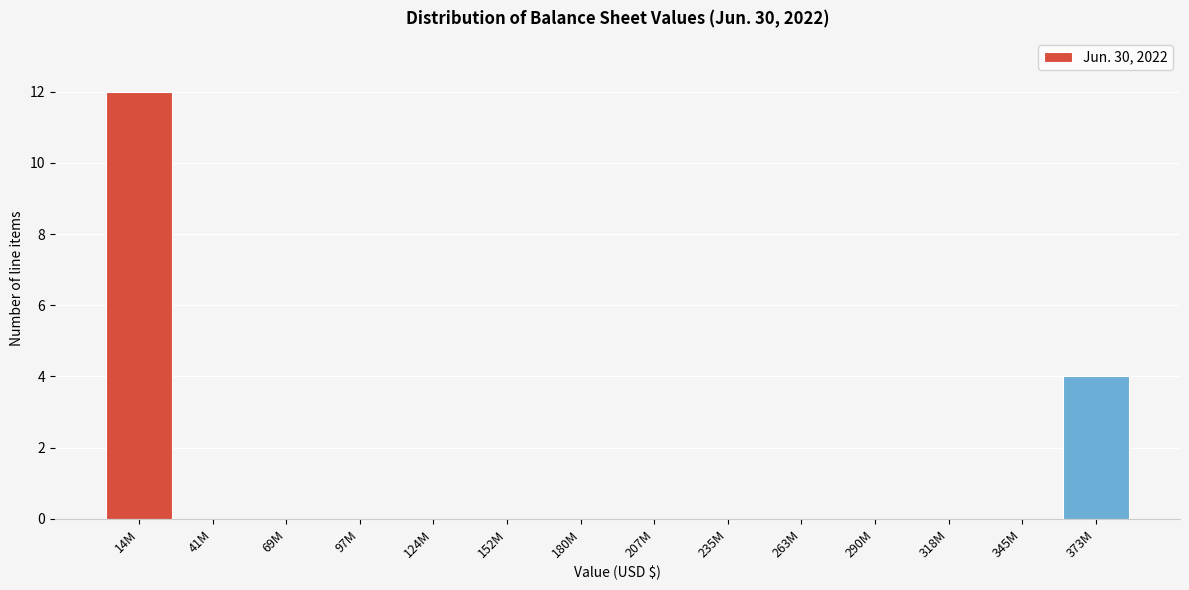

Reading right to left, what are all the values shown in this chart?

373M=4	345M=0	318M=0	290M=0	263M=0	235M=0	207M=0	180M=0	152M=0	124M=0	97M=0	69M=0	41M=0	14M=12